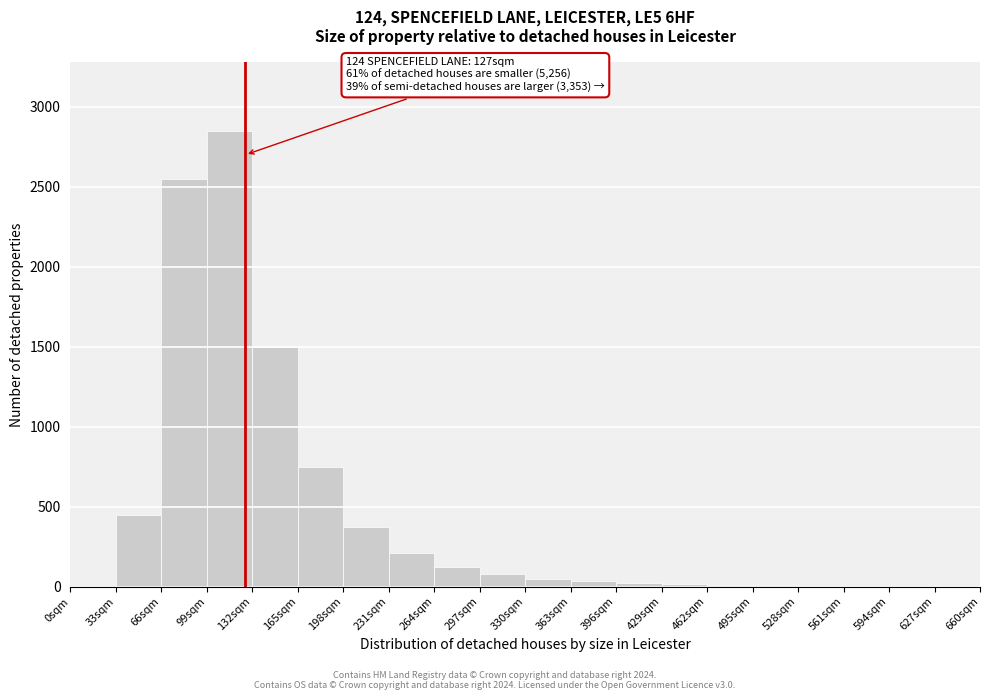

Over which range of the x-axis is the bar tallest?

99 to 132